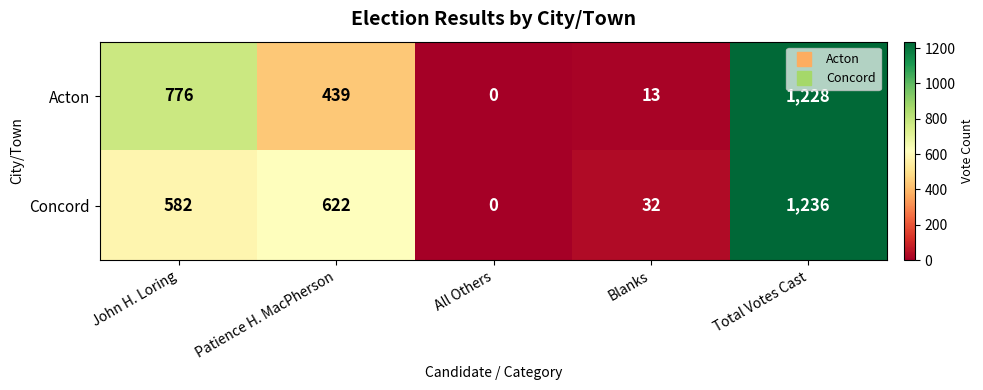

Rank the series at Blanks from highest to lowest value.

Concord, Acton